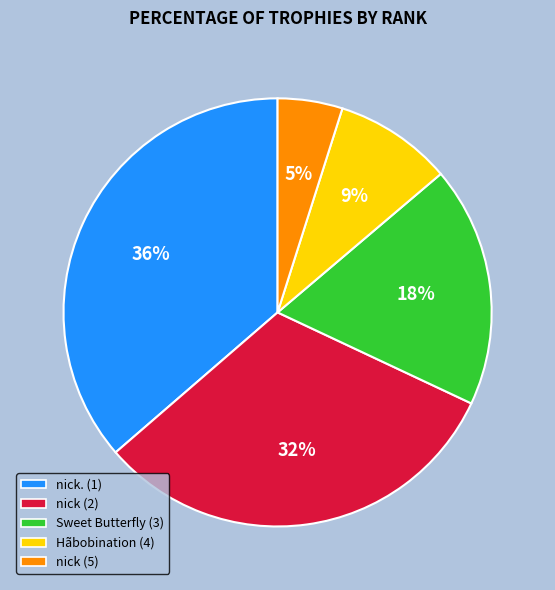

The nick. (1) slice represents 44% of the pie. True or false?

False